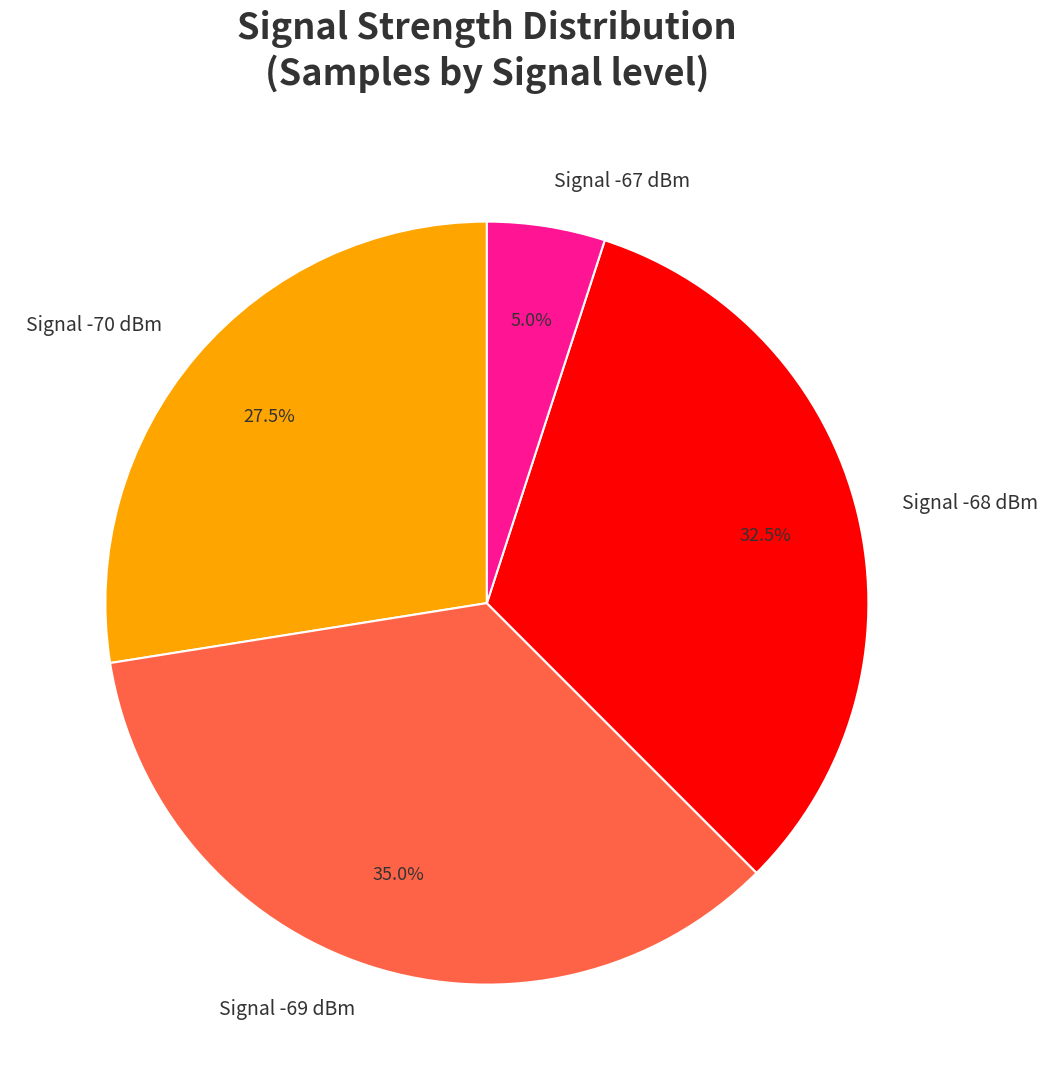

Which has a higher value, Signal -69 dBm or Signal -70 dBm?

Signal -69 dBm